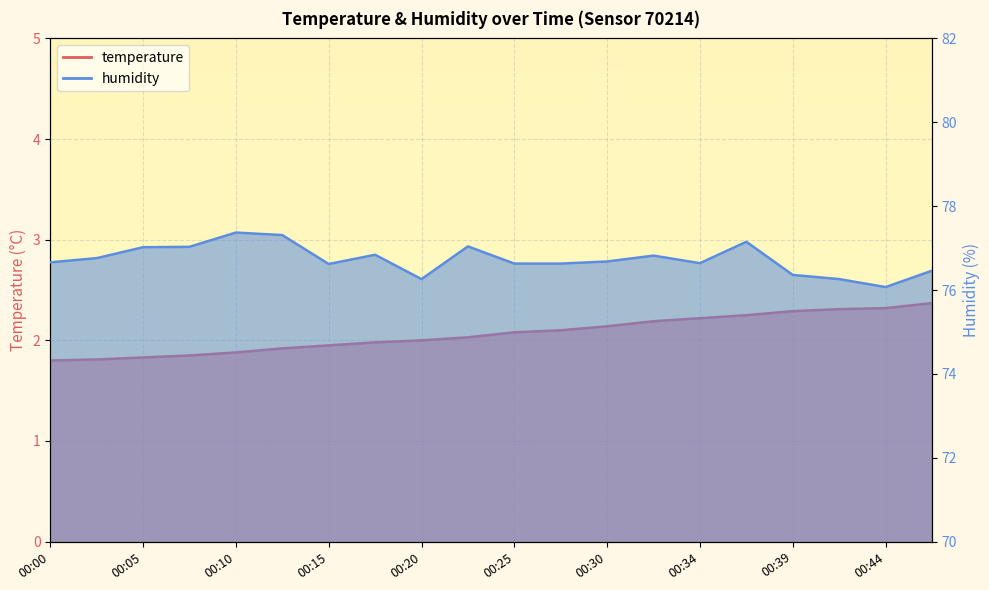

At how many categories does at least one series exceed 59?

20